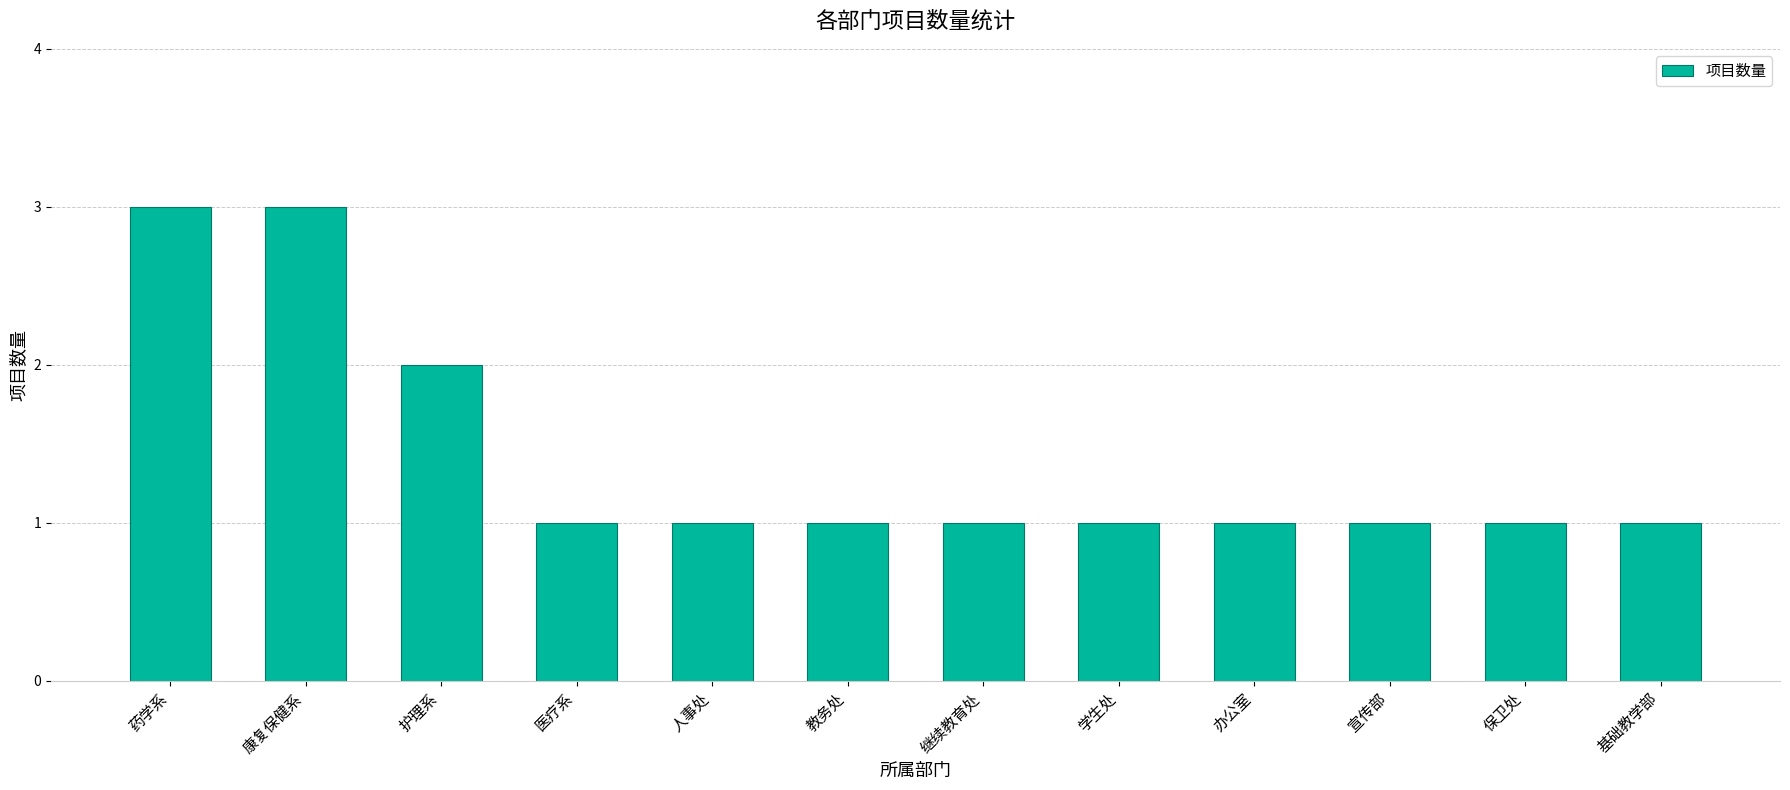

What is the sum of the values at 药学系 and 保卫处?

4